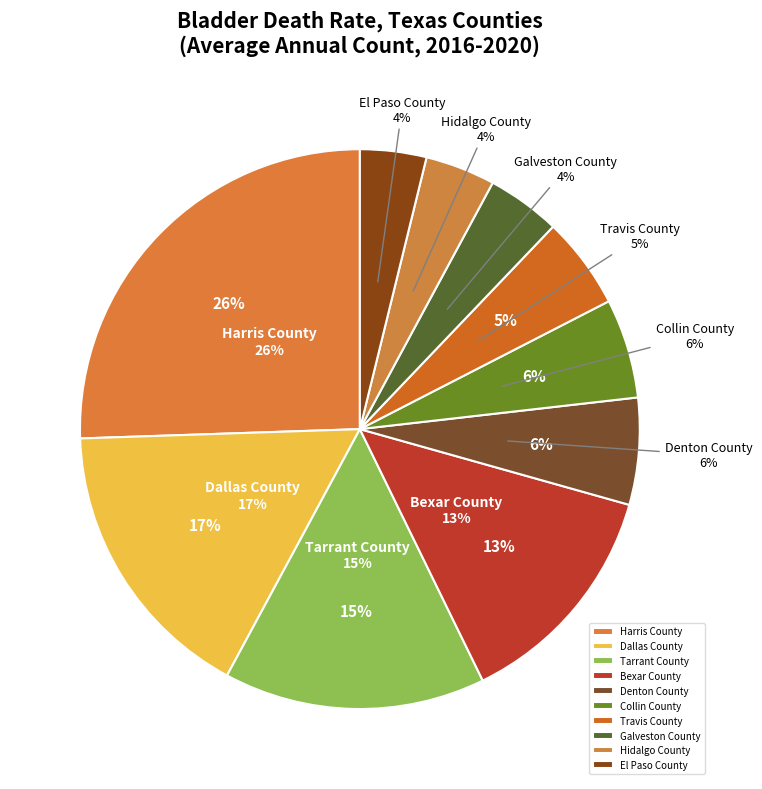

Which slice is the smallest?

El Paso County